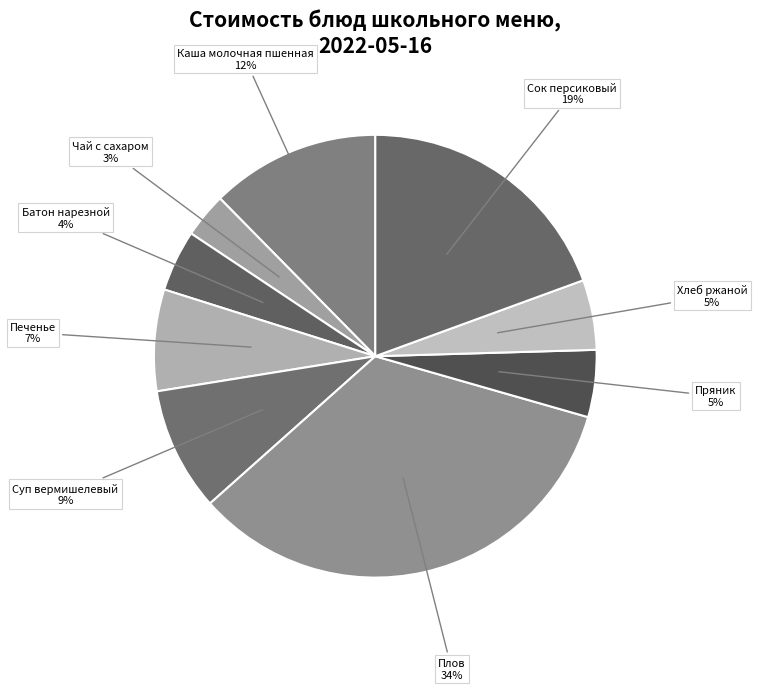

What is the ratio of the value at Печенье to the value at Суп вермишелевый?

0.8